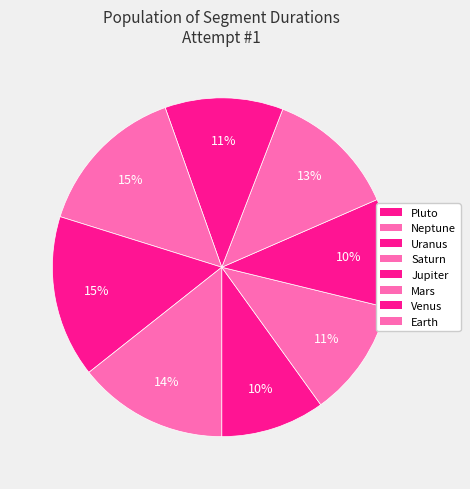

How many segments does this pie chart have?

8